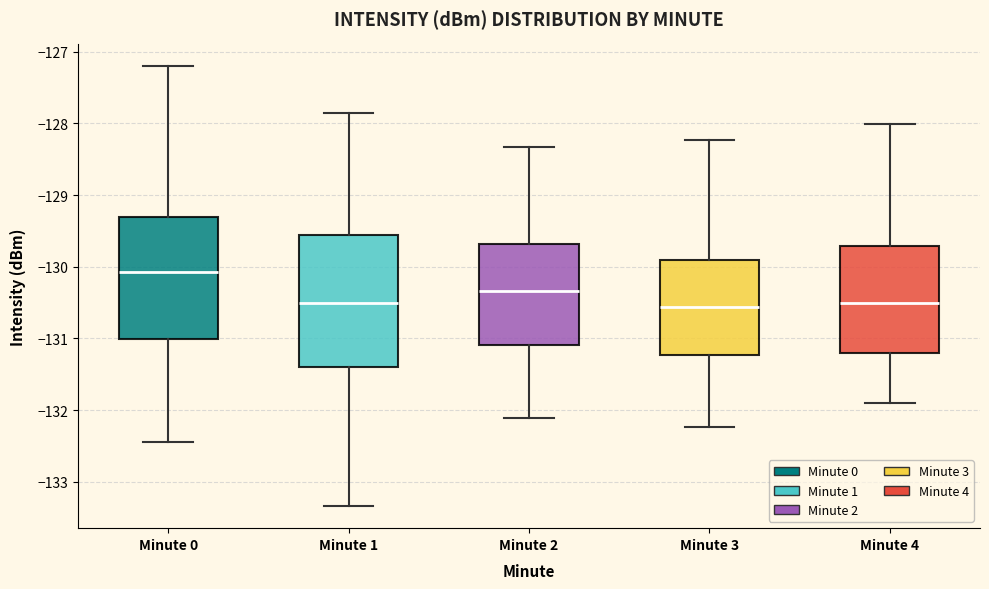

Where does the lower whisker of the box for Minute 4 end on the y-axis? The values are not printed on the chart, so give them approximately, as read against the axis.

-131.9